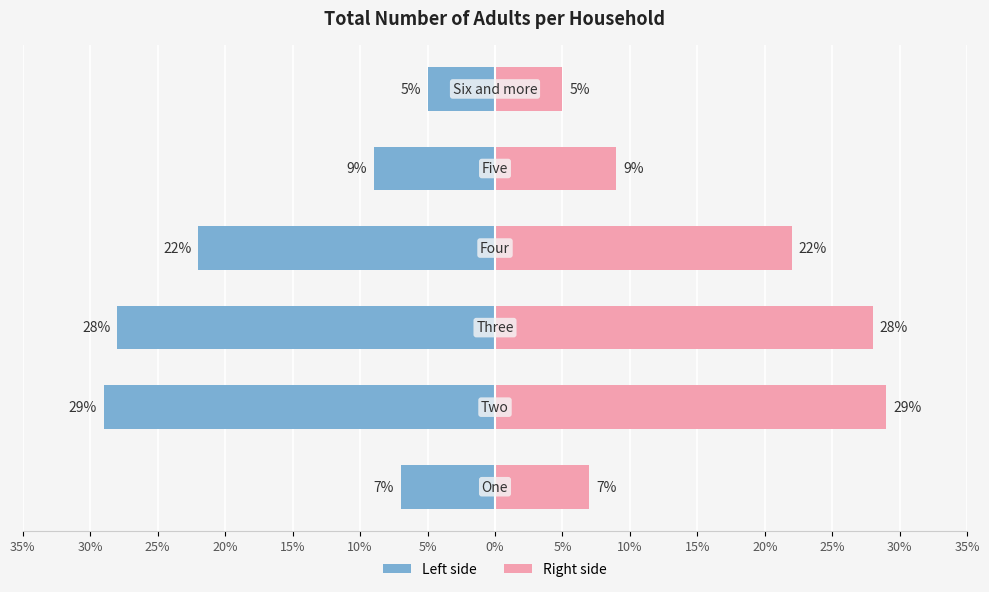

Reading left to right, extract all data points from this chart.

Left: -7	-29	-28	-22	-9	-5
Right: 7	29	28	22	9	5